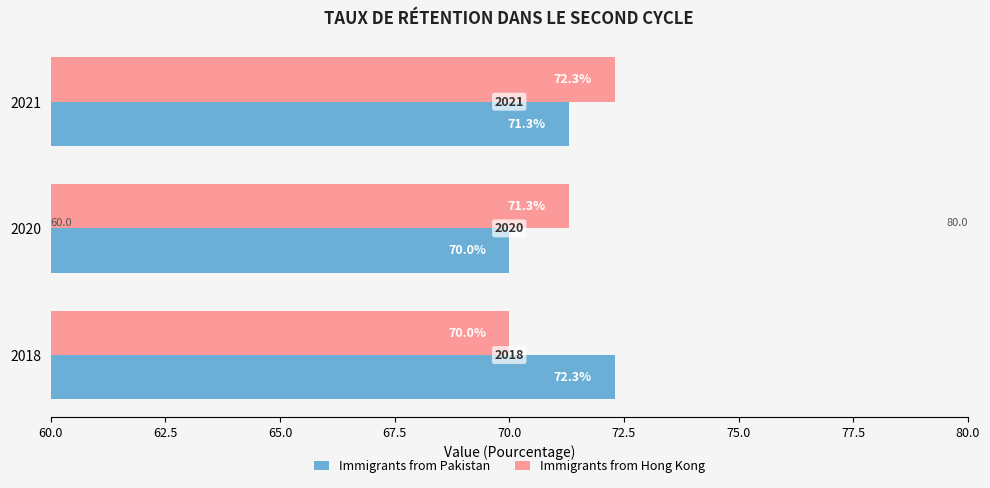

What is the highest value of the Immigrants from Hong Kong series?

72.3